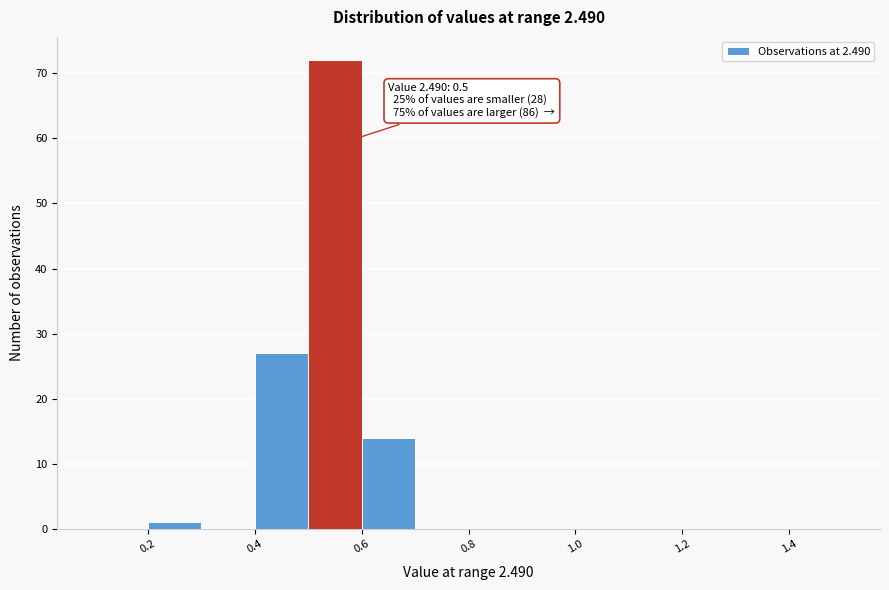

Over which range of the x-axis is the bar tallest?

0.5 to 0.6